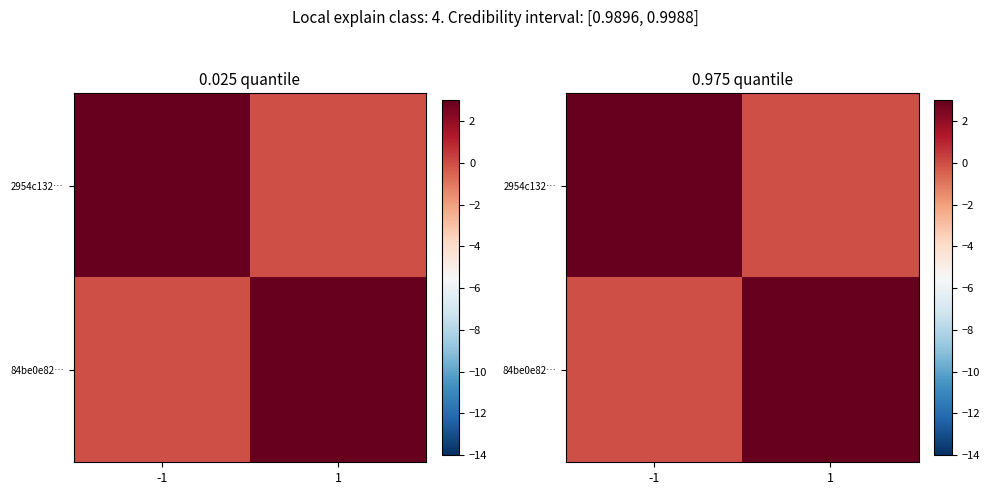

The 84be0e82… series shows 919636857 at -1. True or false?

False